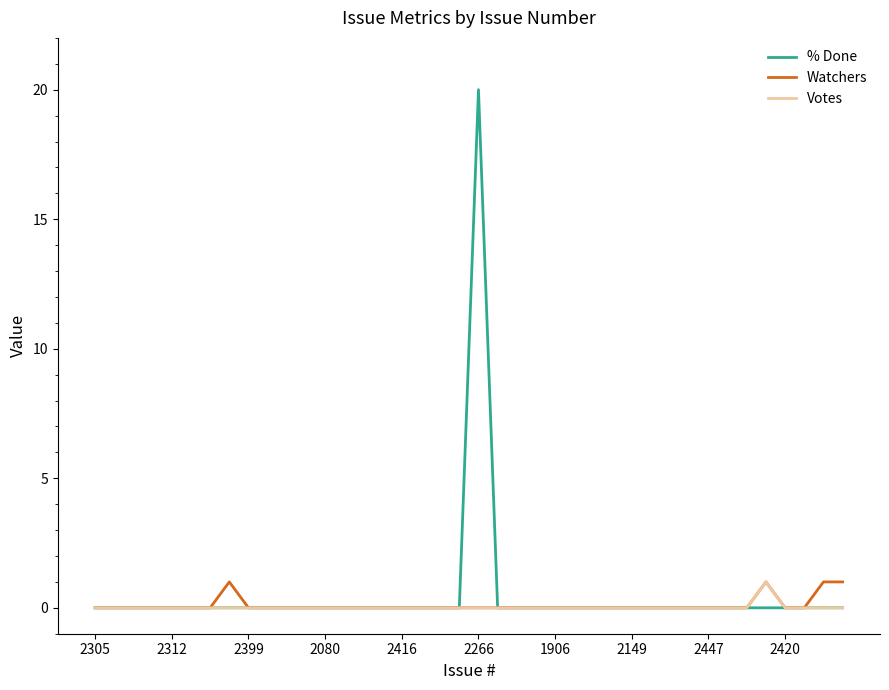

True or false: Votes and % Done intersect in this chart.

False